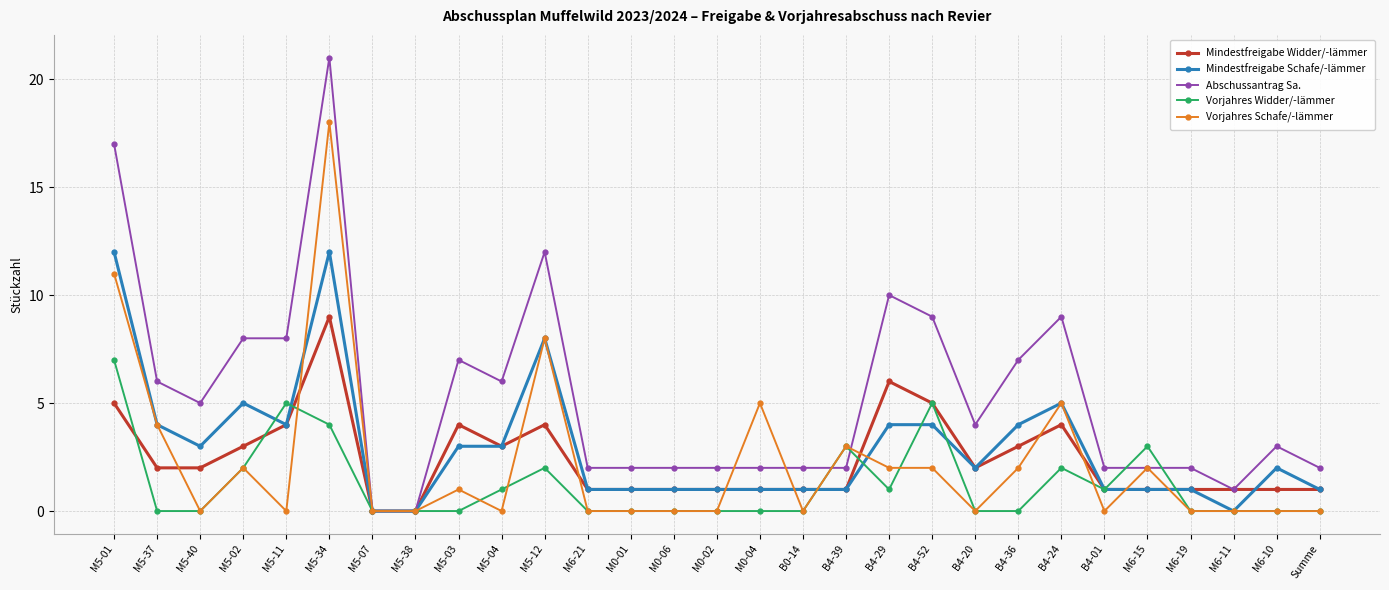

The value of Mindestfreigabe Widder/-lämmer at B4-29 is 11. True or false?

False